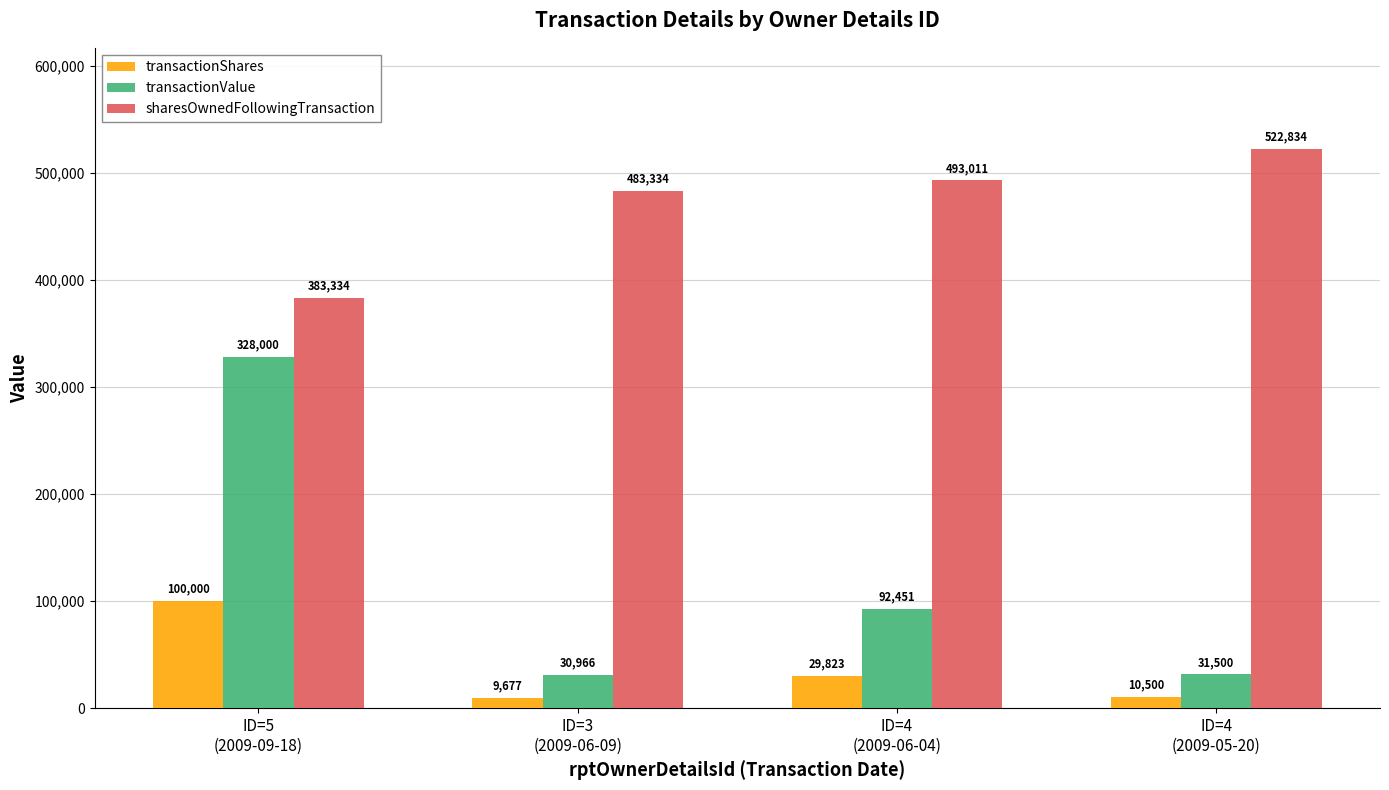

Which series has the widest spread of values?

transactionValue